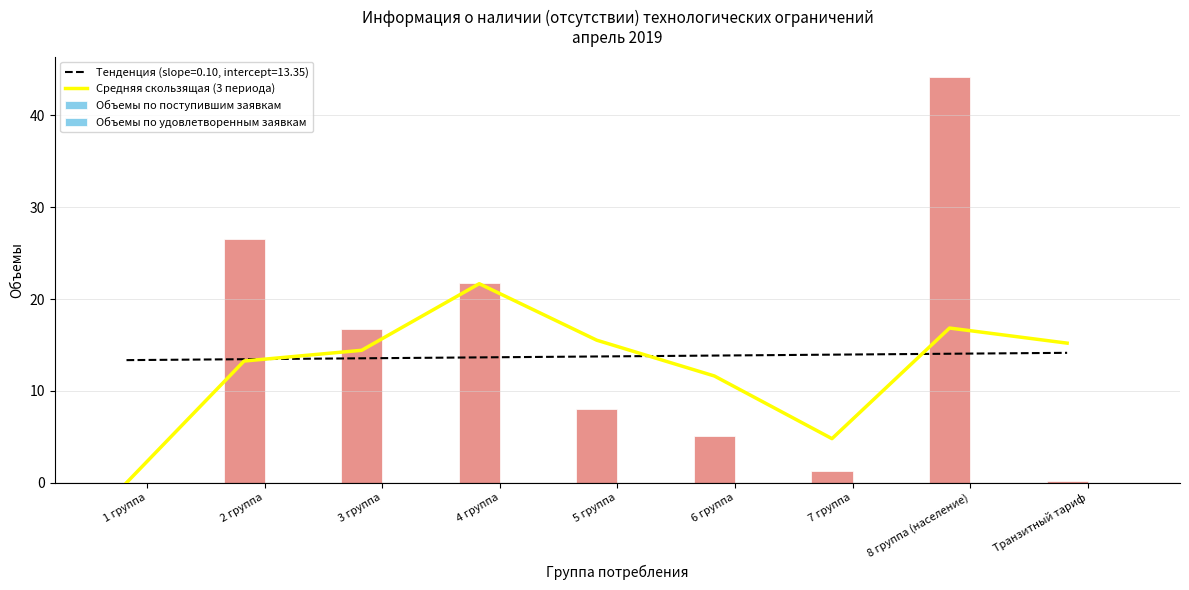

The Средняя скользящая (3 периода) series shows 15.2 at Транзитный тариф. True or false?

True